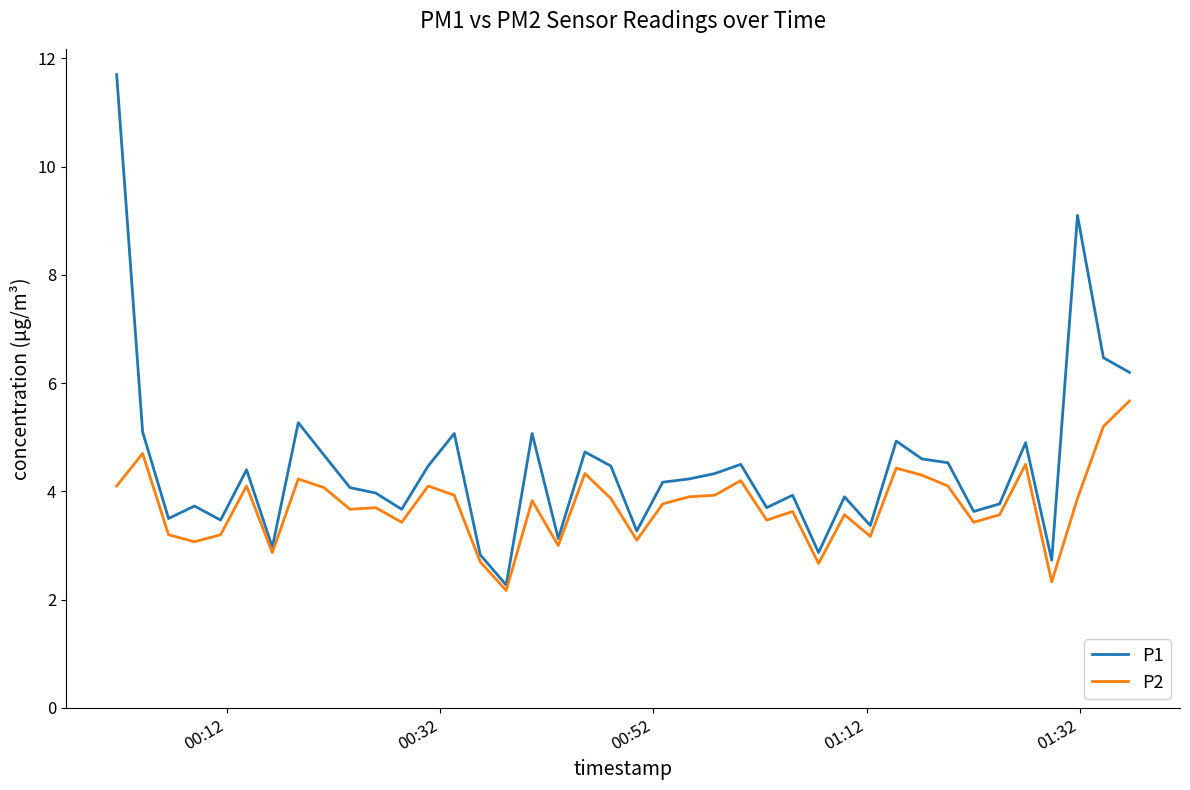

Which series has the widest spread of values?

P1